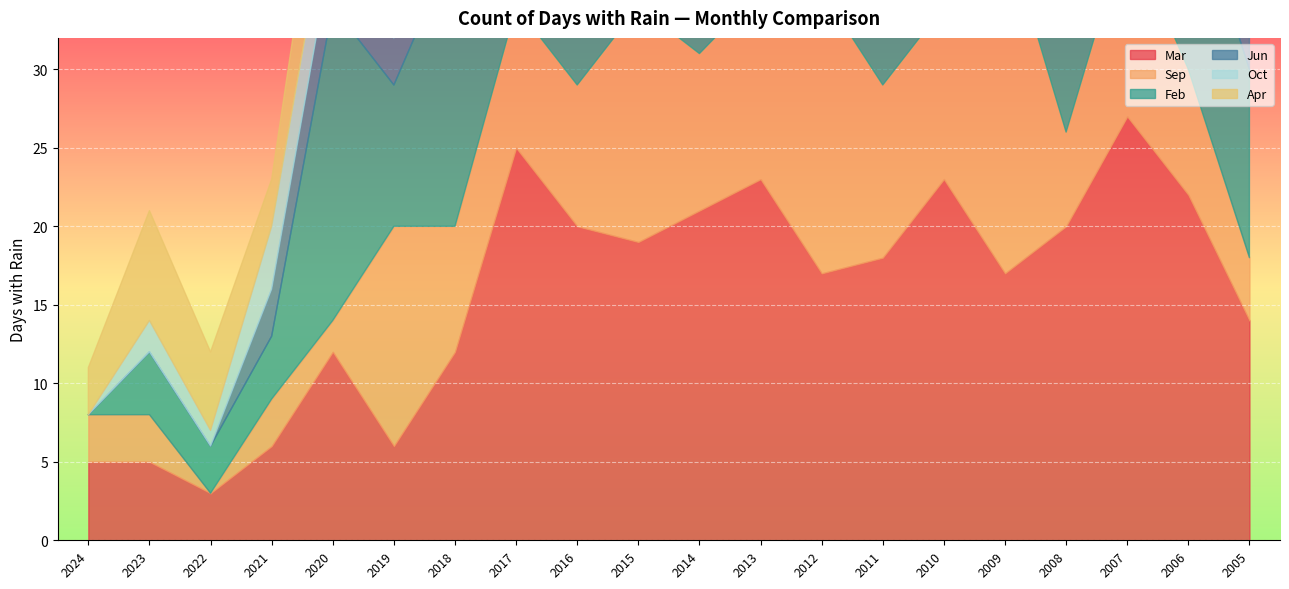

Reading left to right, extract all data points from this chart.

Mar: 5	5	3	6	12	6	12	25	20	19	21	23	17	18	23	17	20	27	22	14
Sep: 3	3	0	3	2	14	8	9	9	15	10	12	18	11	11	22	6	12	8	4
Feb: 0	4	3	4	20	9	18	19	24	18	17	19	19	18	18	15	9	18	12	12
Jun: 0	0	0	3	4	3	5	6	6	2	4	10	10	6	6	7	6	12	5	5
Oct: 0	2	1	4	4	1	7	5	26	16	21	15	15	18	17	16	16	23	15	21
Apr: 3	7	5	3	7	15	11	20	8	11	14	16	16	15	15	15	9	16	10	11